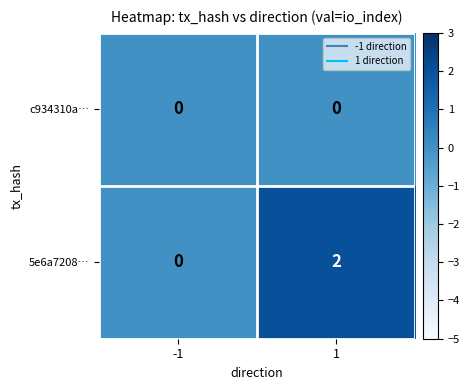

Which series has the largest total across all categories?

5e6a7208…